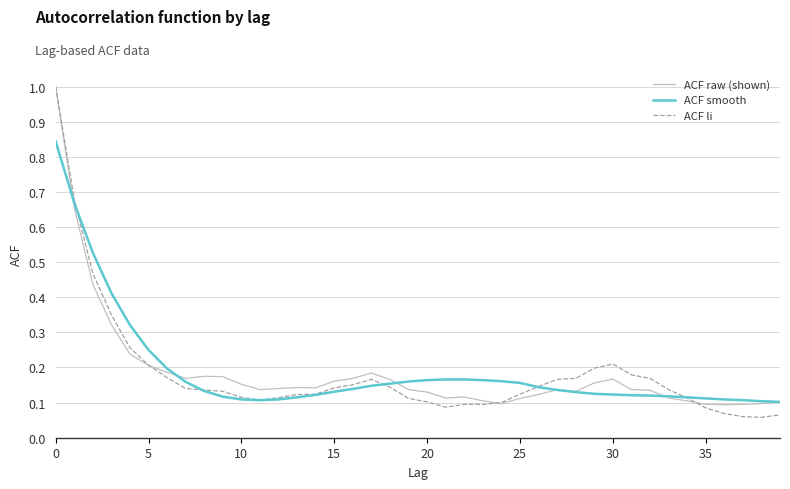

Is this an area chart (filled region under the line)?

No